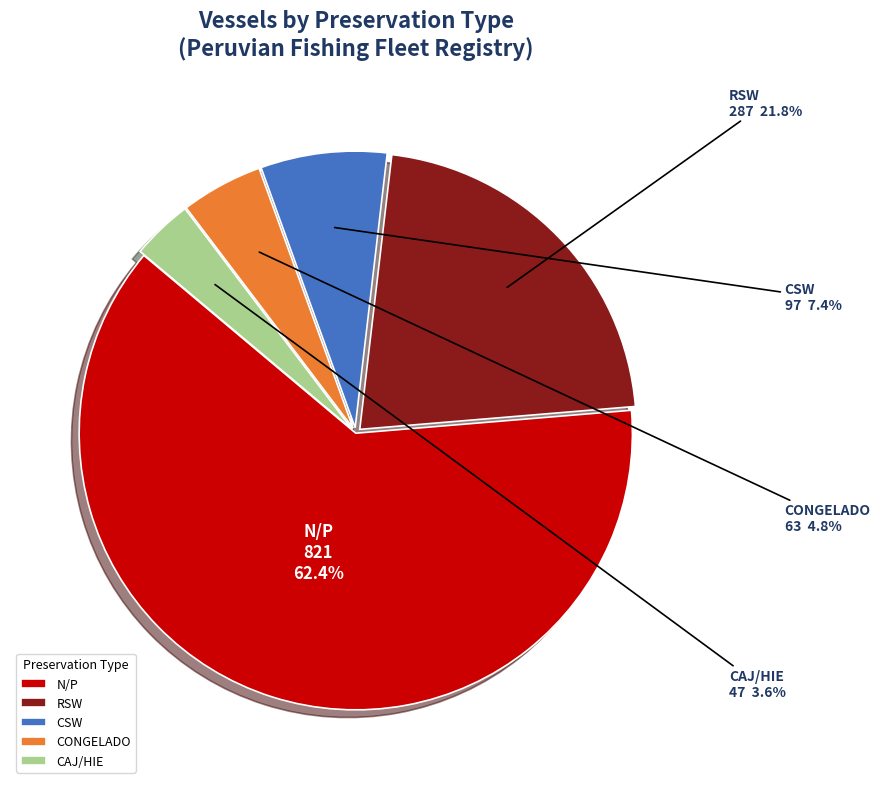

How much of the chart is everything except CSW?

92.6%